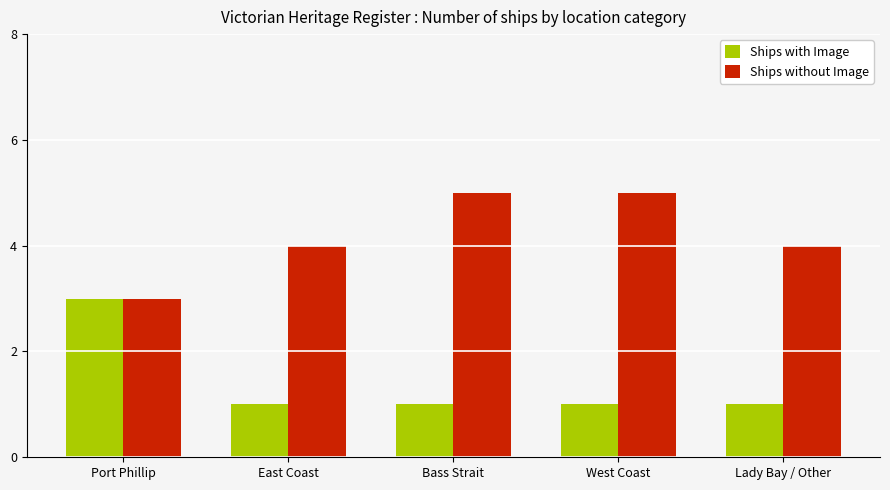

What is the maximum value shown in the chart?

5